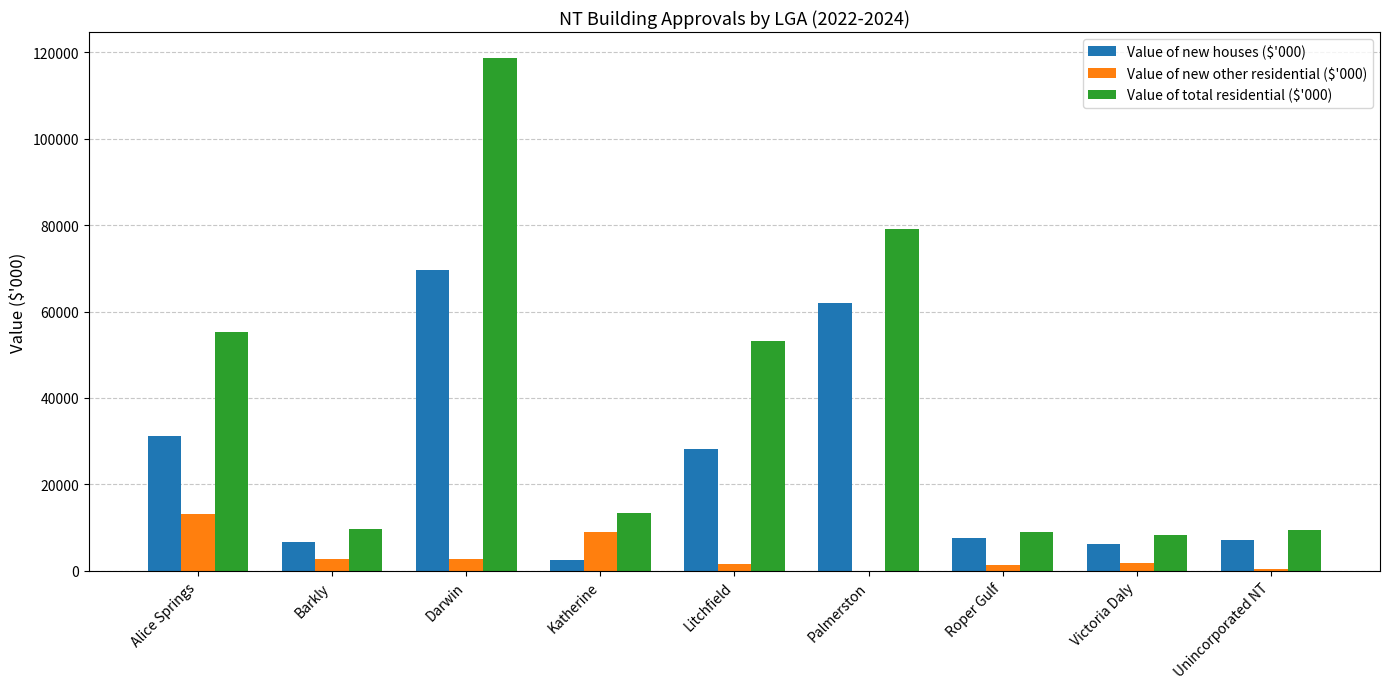

Is the value of Value of total residential ($'000) at Darwin greater than the value of Value of new other residential ($'000) at Katherine?

Yes